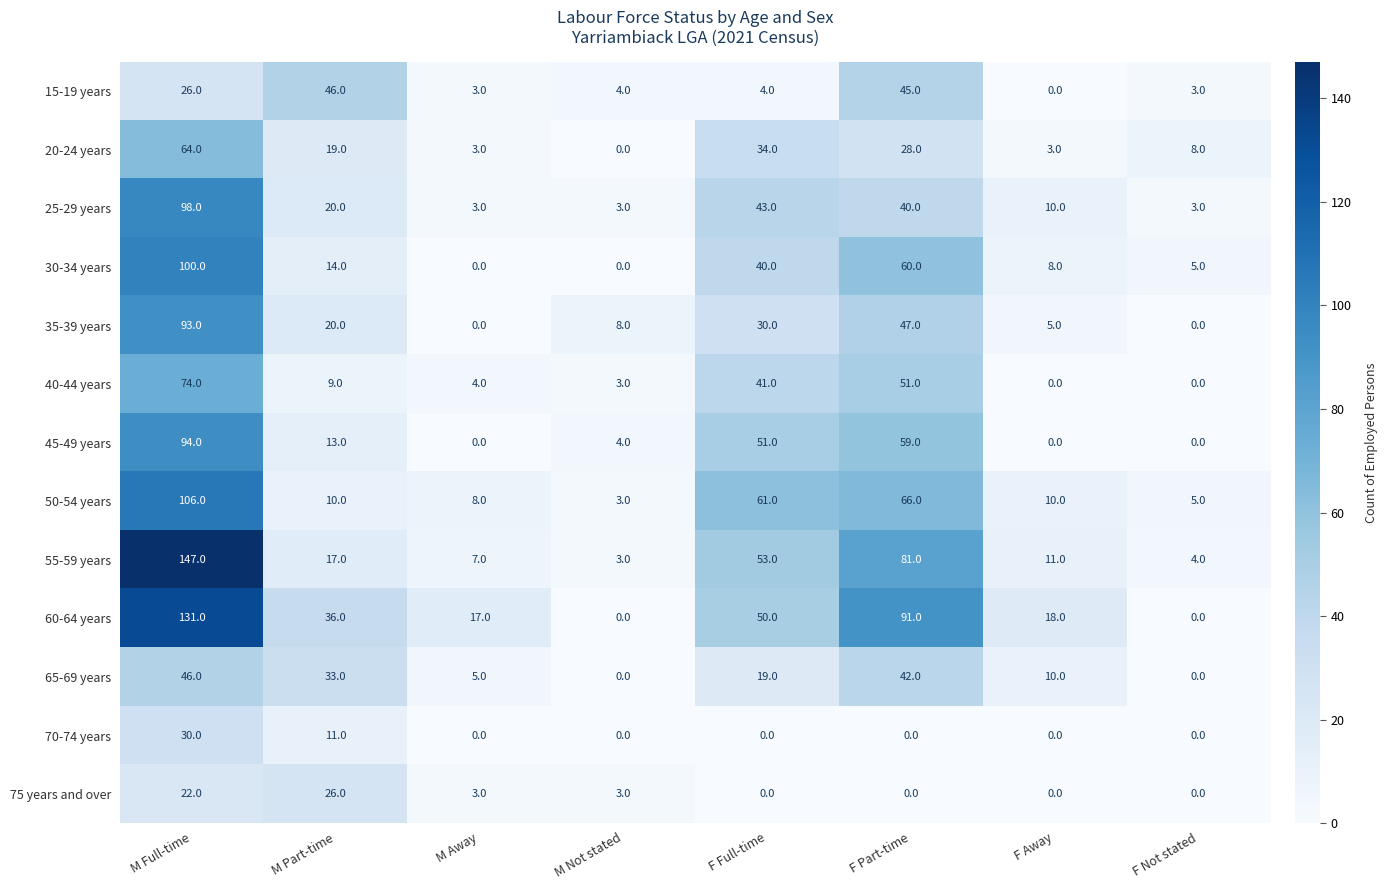

Count the number of data series in this chart.

13